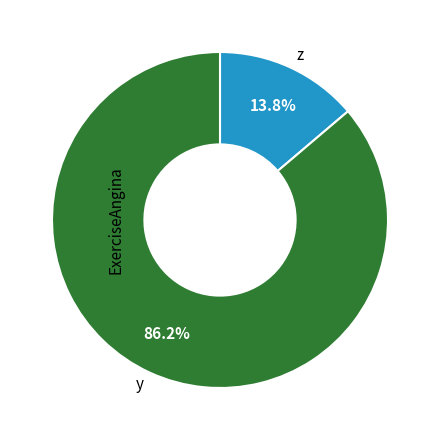

Rank the categories by value from highest to lowest.

y, z